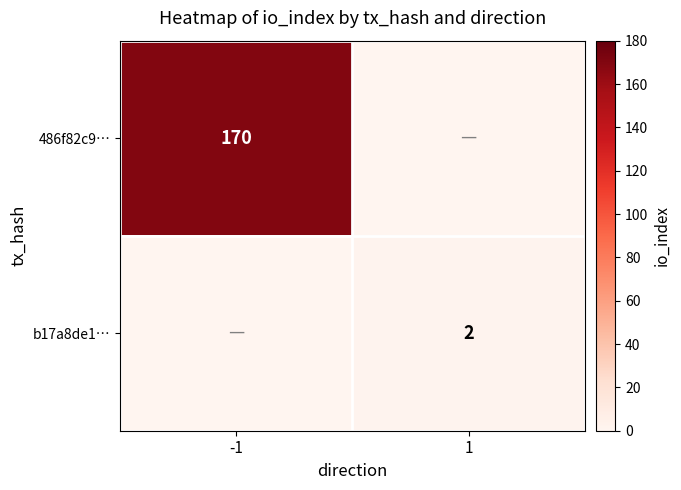

True or false: 486f82c9… has a value of 71 at -1.

False